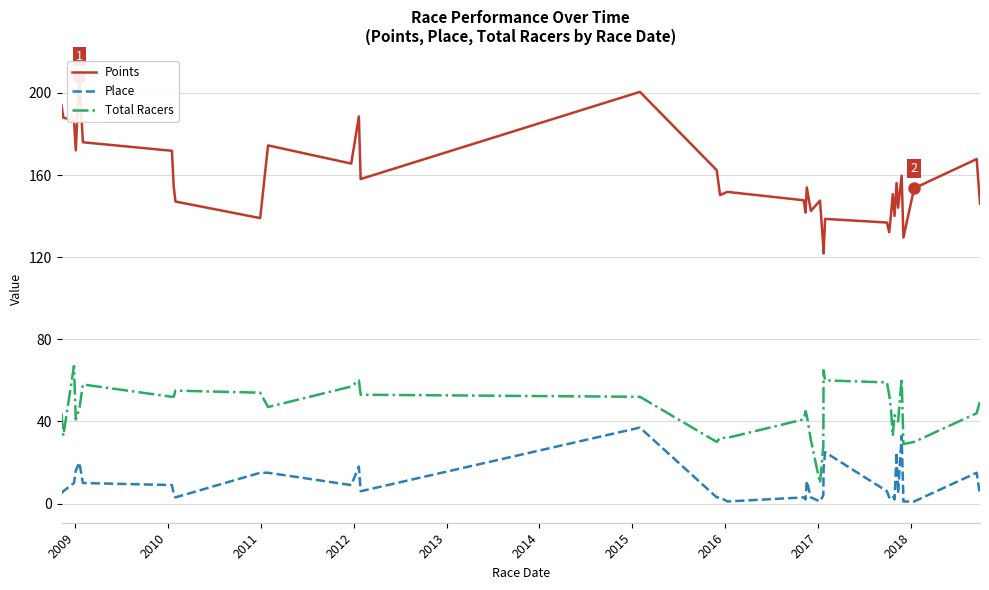

True or false: Total Racers and Place intersect in this chart.

False